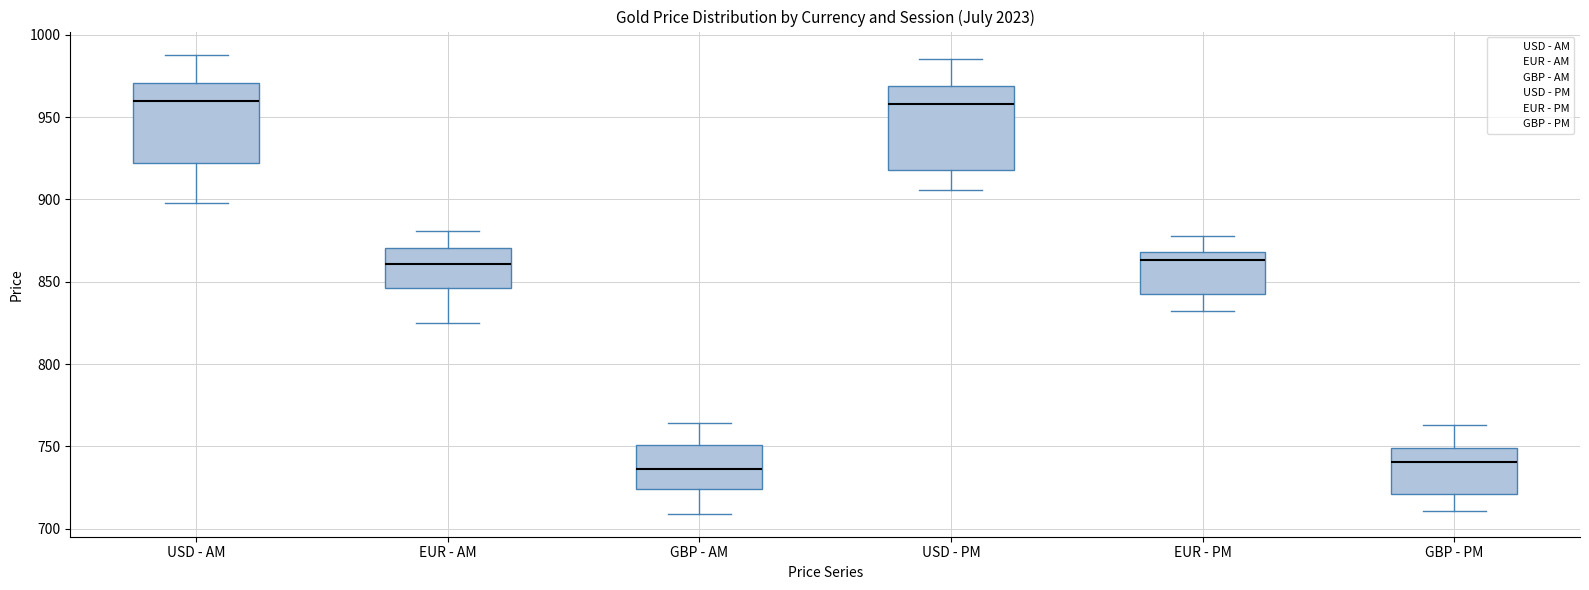

Where does the upper whisker of the box for EUR - AM end on the y-axis? The values are not printed on the chart, so give them approximately, as read against the axis.

880